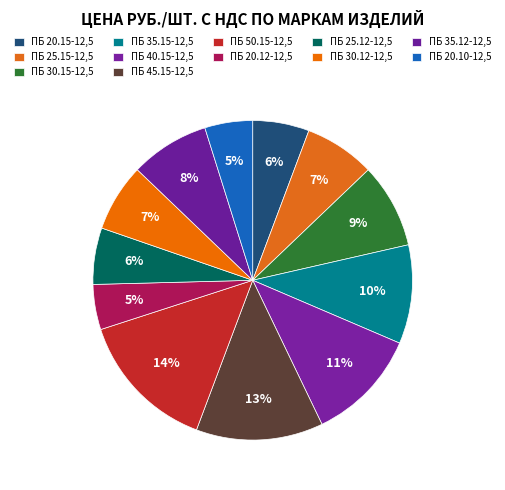

How many slices are in this pie chart?

12